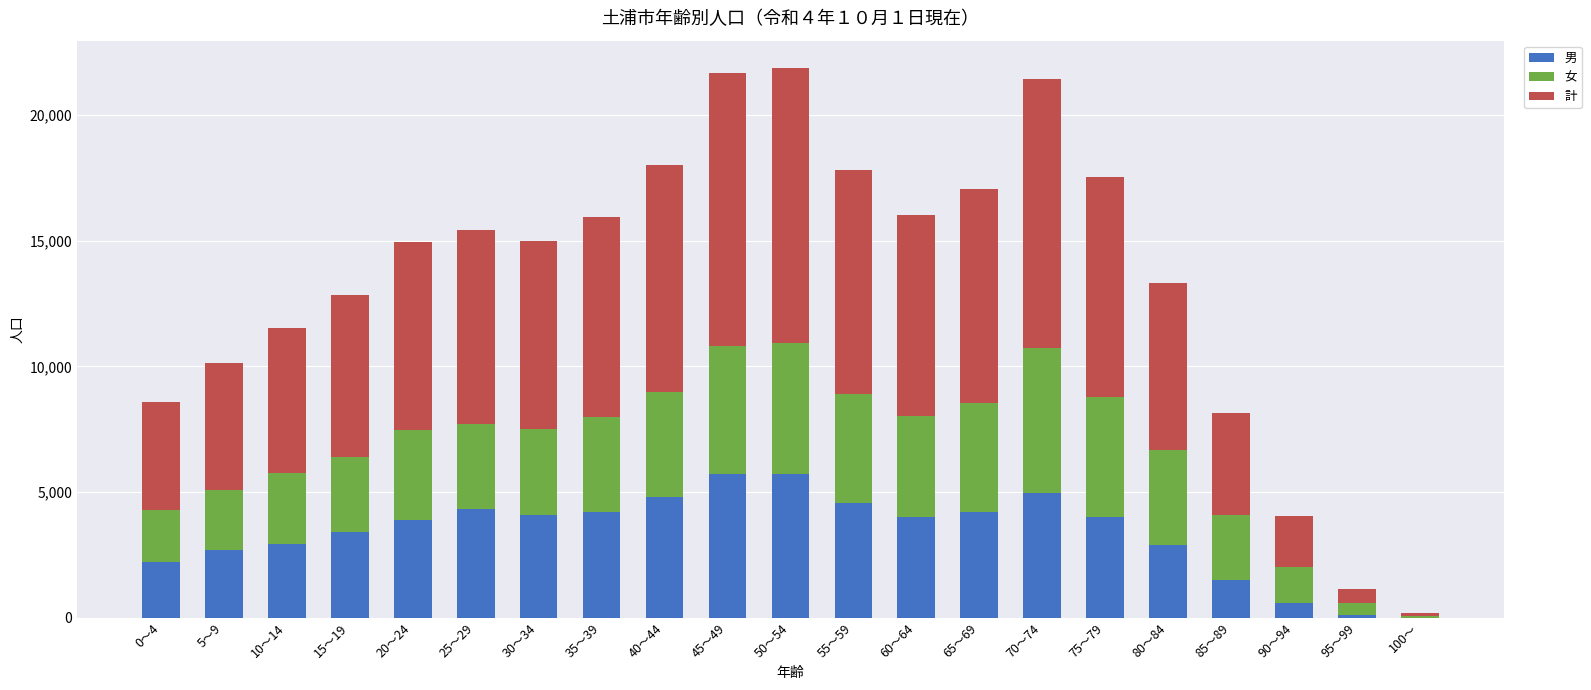

The value of 男 at 10～14 is 2924. True or false?

True